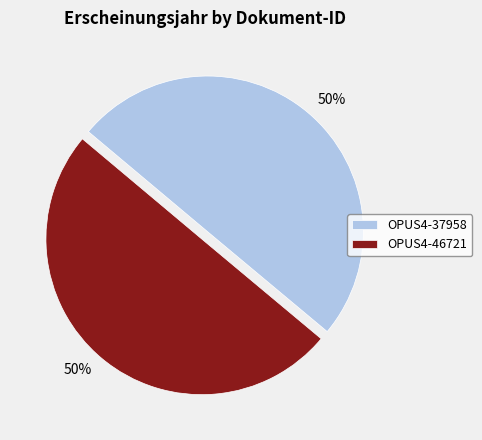

To the nearest percent, what is the combined percentage of OPUS4-37958 and OPUS4-46721?

100%